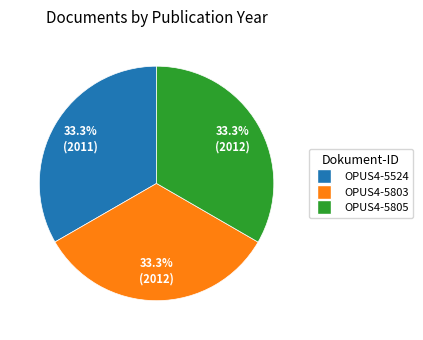

What percentage is the OPUS4-5524 slice, to the nearest percent?

33%